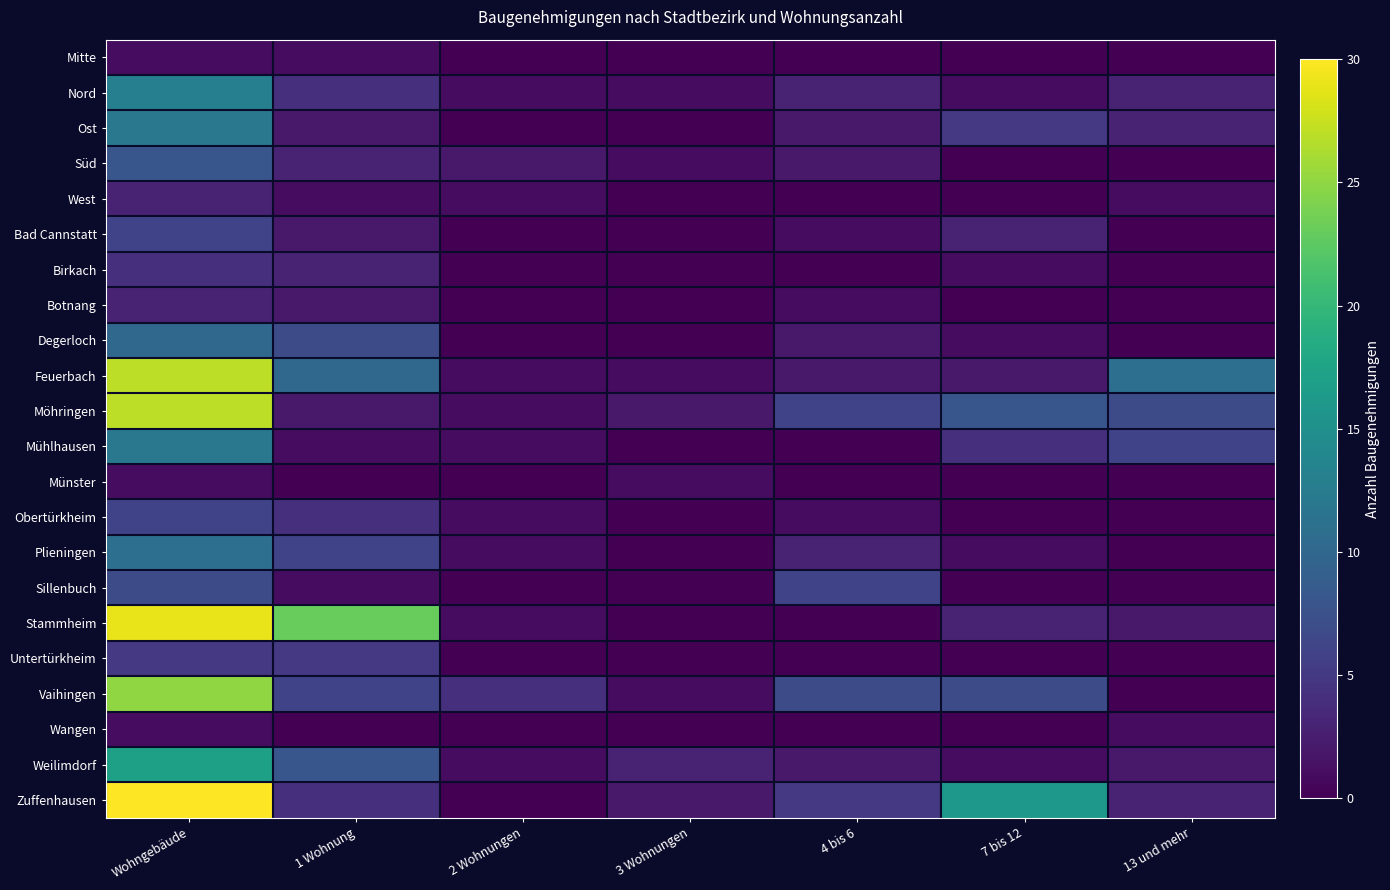

Which series has the widest spread of values?

Zuffenhausen